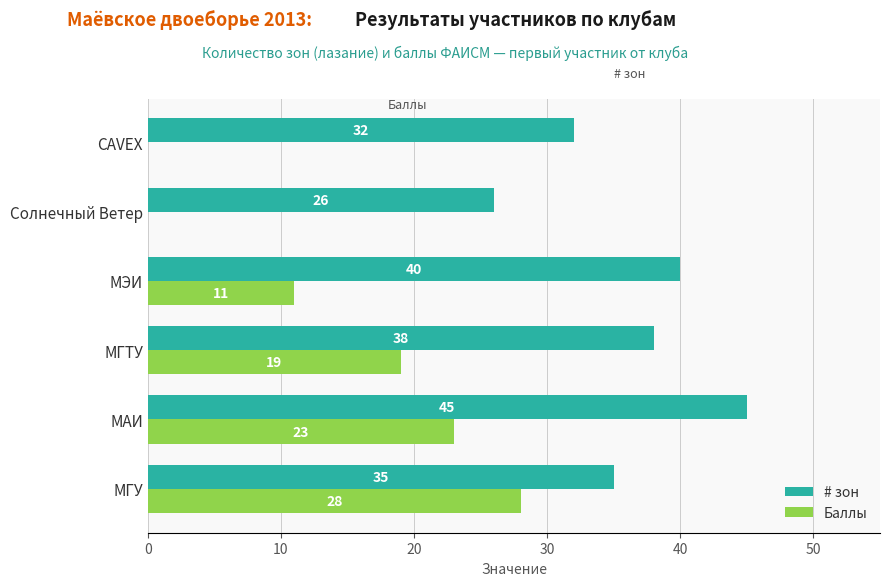

How many Баллы values are between 0 and 23?

5